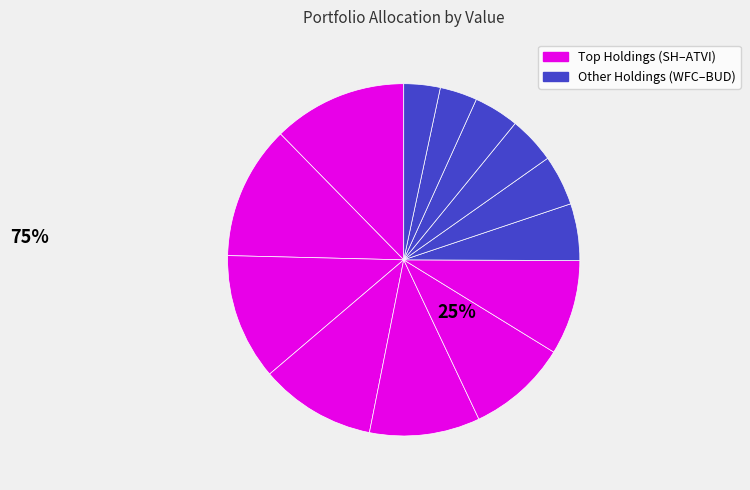

How many segments does this pie chart have?

13